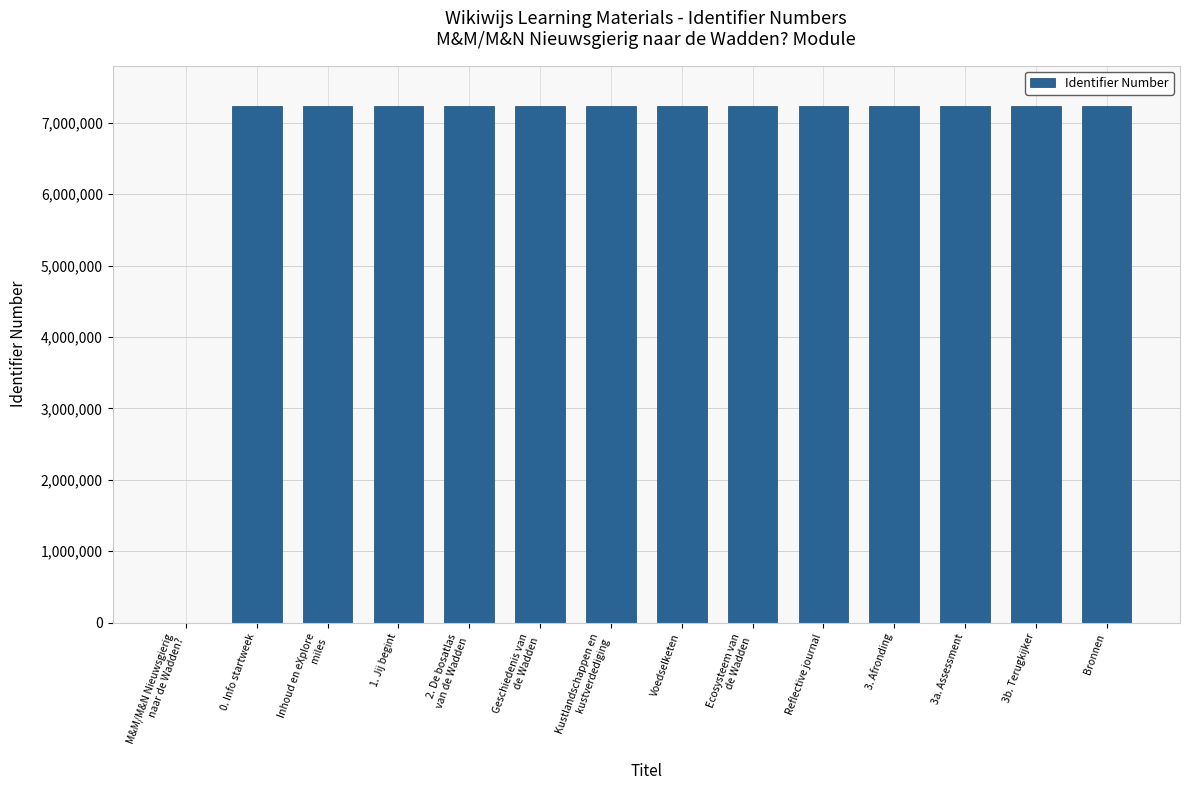

At which label does the data first exceed 7235031?

Geschiedenis van
de Wadden